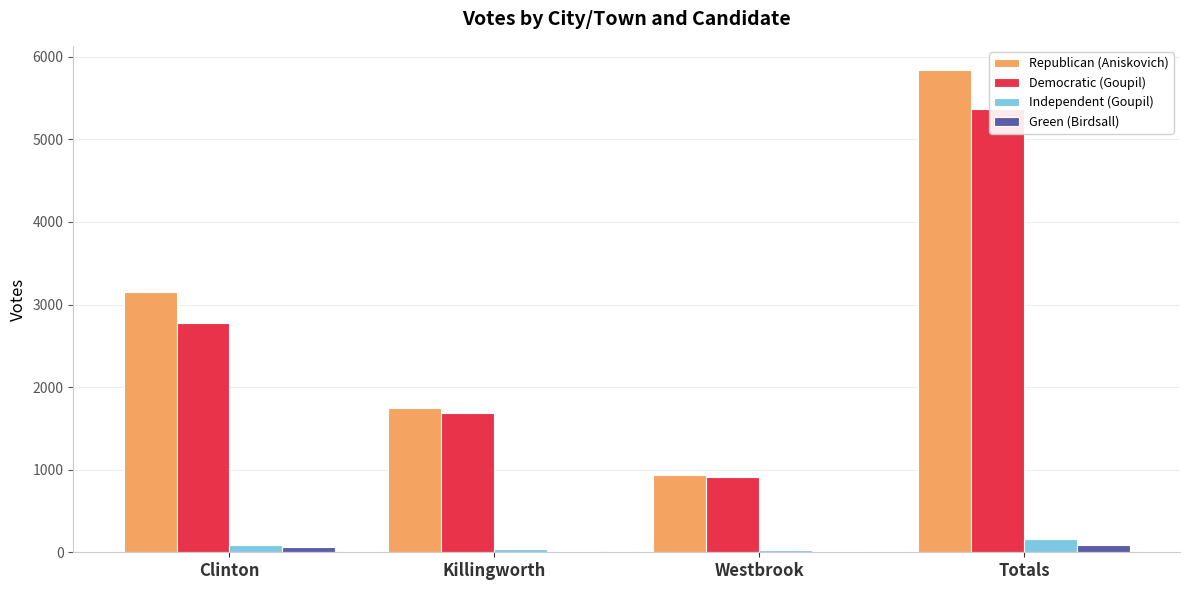

Reading left to right, extract all data points from this chart.

Republican (Aniskovich): Clinton=3154	Killingworth=1748	Westbrook=939	Totals=5841
Democratic (Goupil): Clinton=2771	Killingworth=1690	Westbrook=913	Totals=5374
Independent (Goupil): Clinton=94	Killingworth=40	Westbrook=28	Totals=162
Green (Birdsall): Clinton=58	Killingworth=15	Westbrook=11	Totals=84